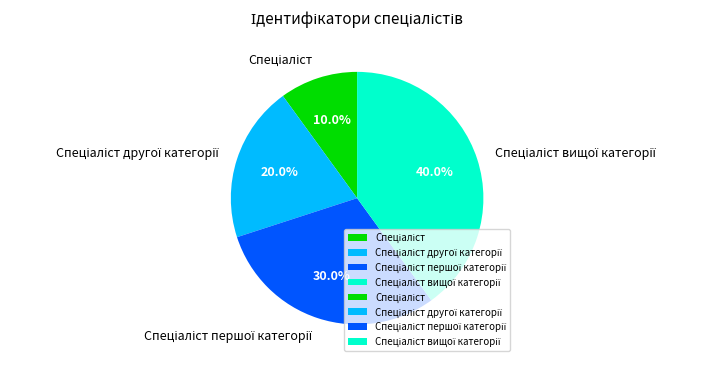

Does any single category account for the majority?

No